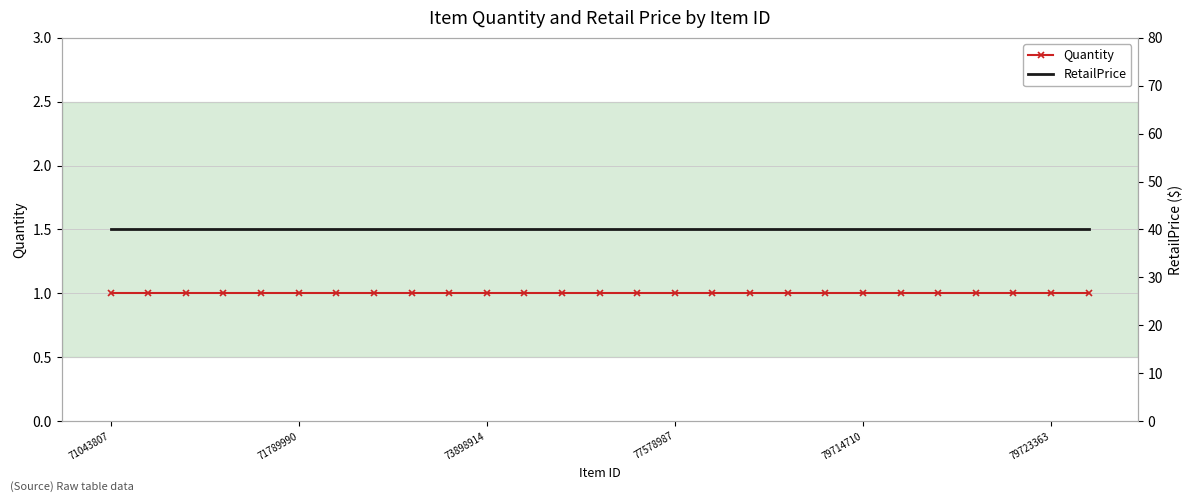

Where is RetailPrice nearest to the value 39?

71043807